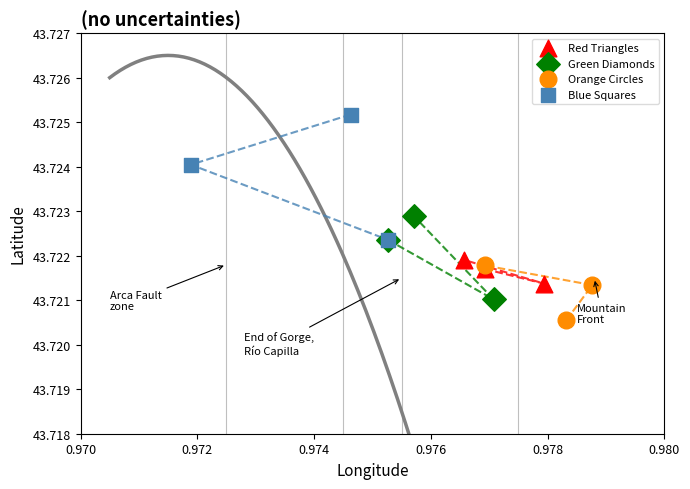

Which series reaches the maximum Y coordinate?

Blue Squares